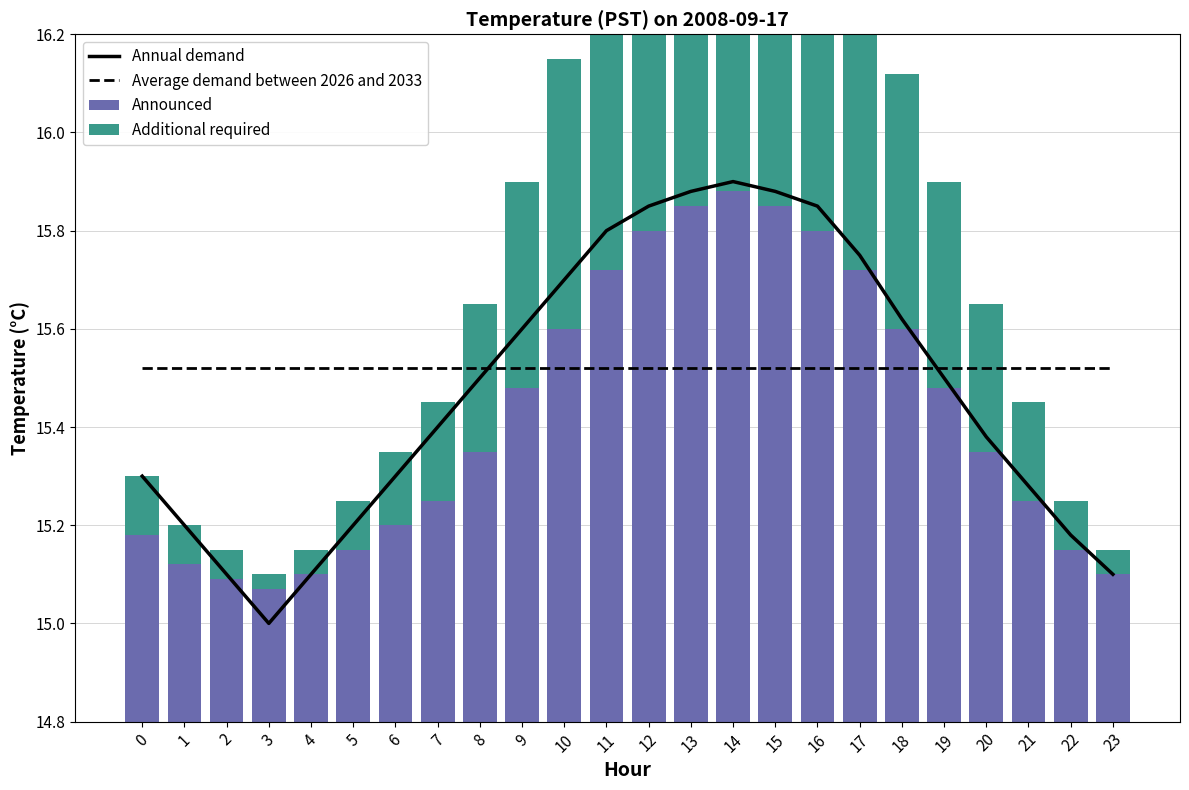

Between 6 and 22, which series saw the biggest shift?

Annual demand